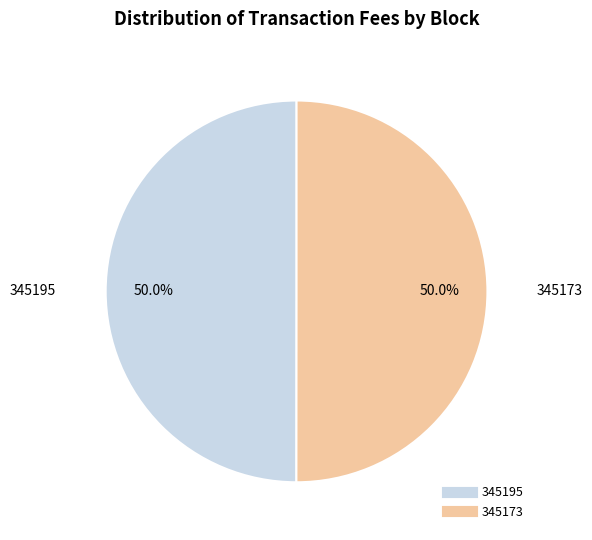

Do 345173 and 345195 together represent more than half of the pie?

Yes